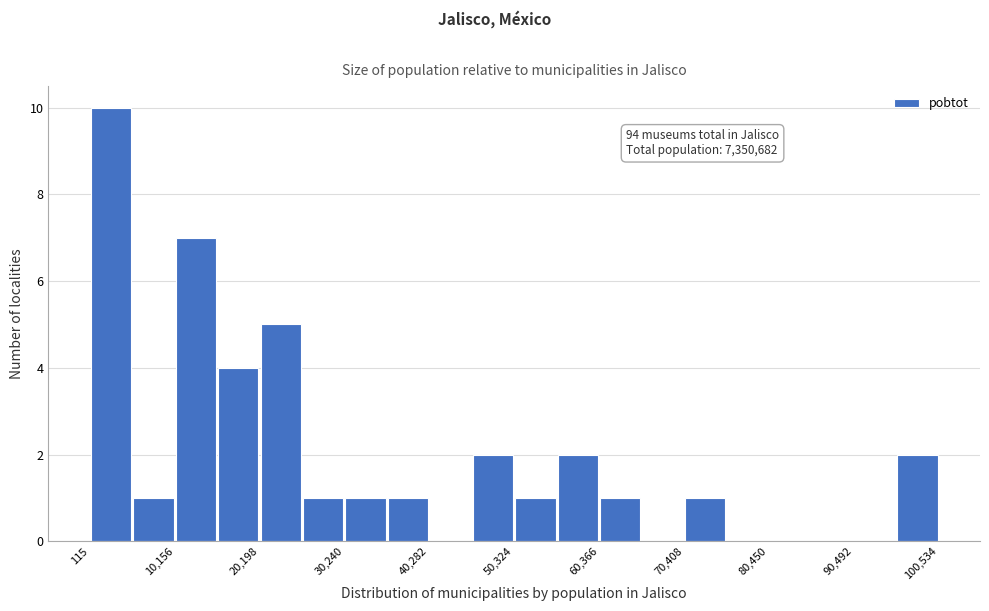

Around what value on the x-axis is the tallest bar? Give the approximate position of its centre, as read against the axis.

2000